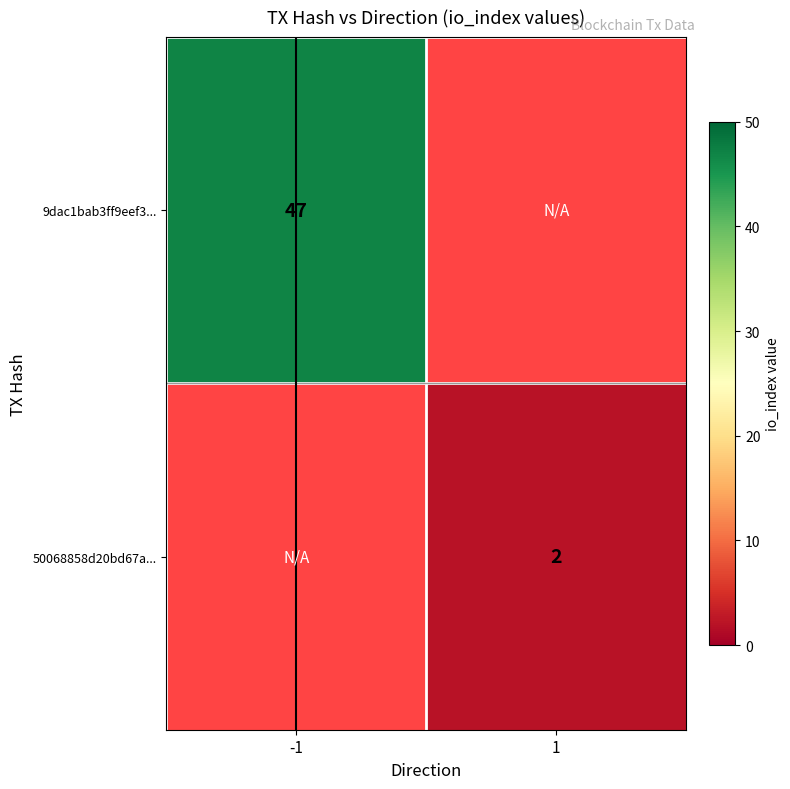

Is it true that 9dac1bab3ff9eef3... equals 81 at -1?

False